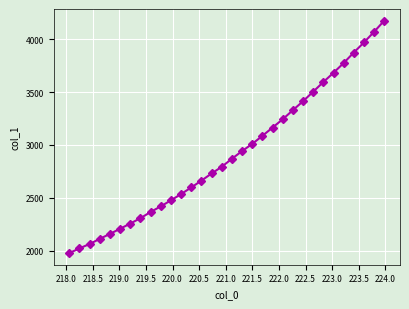

What is the greatest value displayed?

4175.3